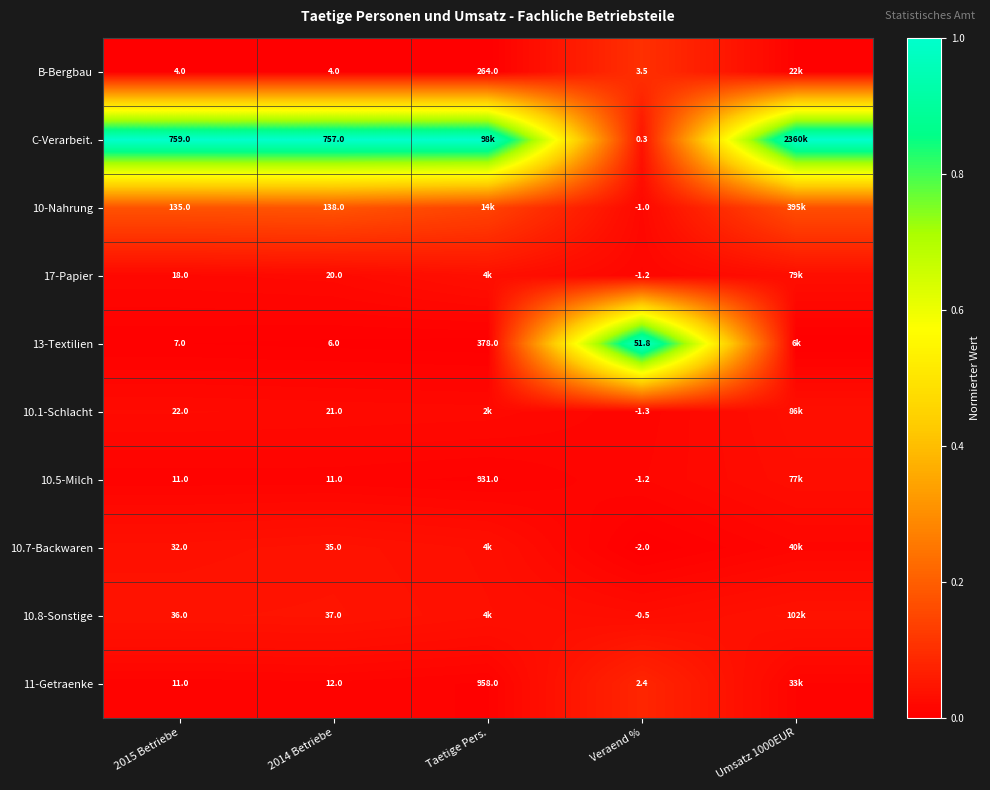

At how many categories does at least one series exceed 0?

5